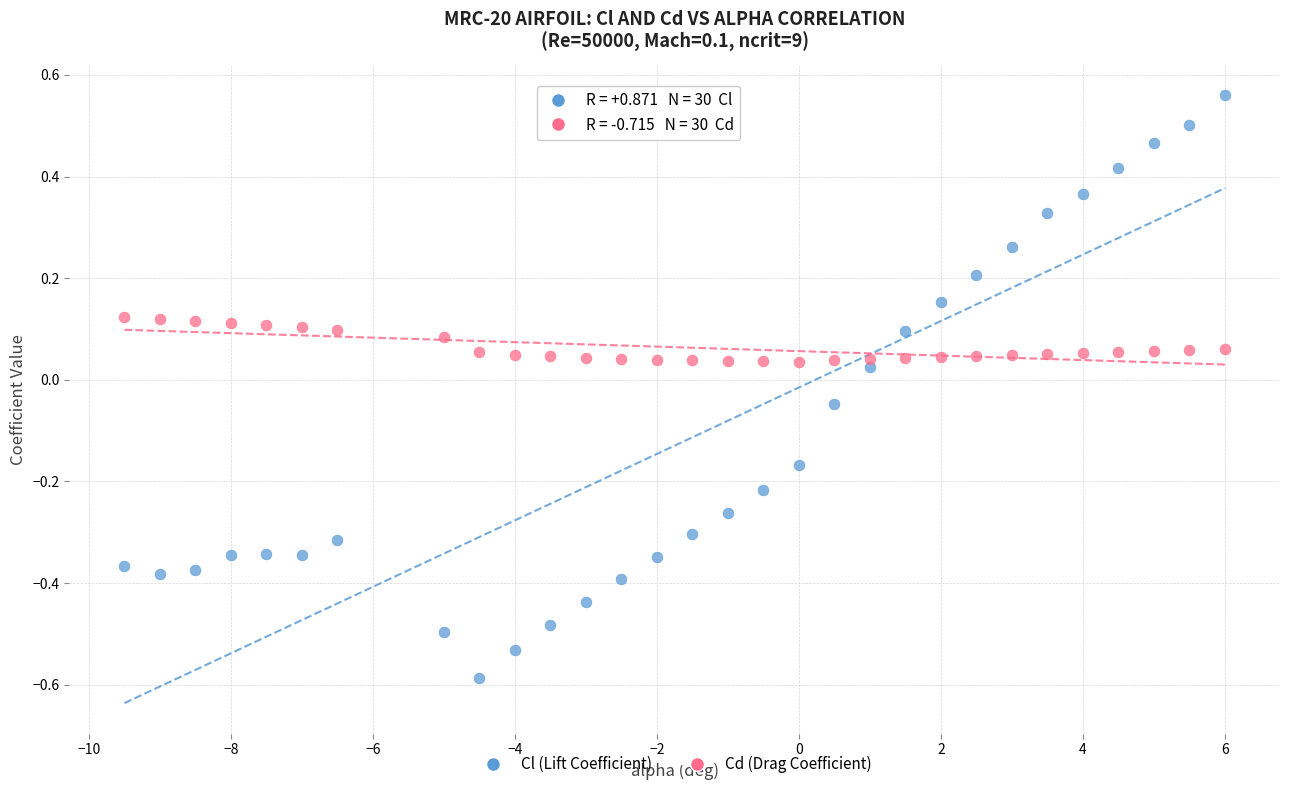

Which series has the widest spread of Y values?

Cl (Lift Coefficient)